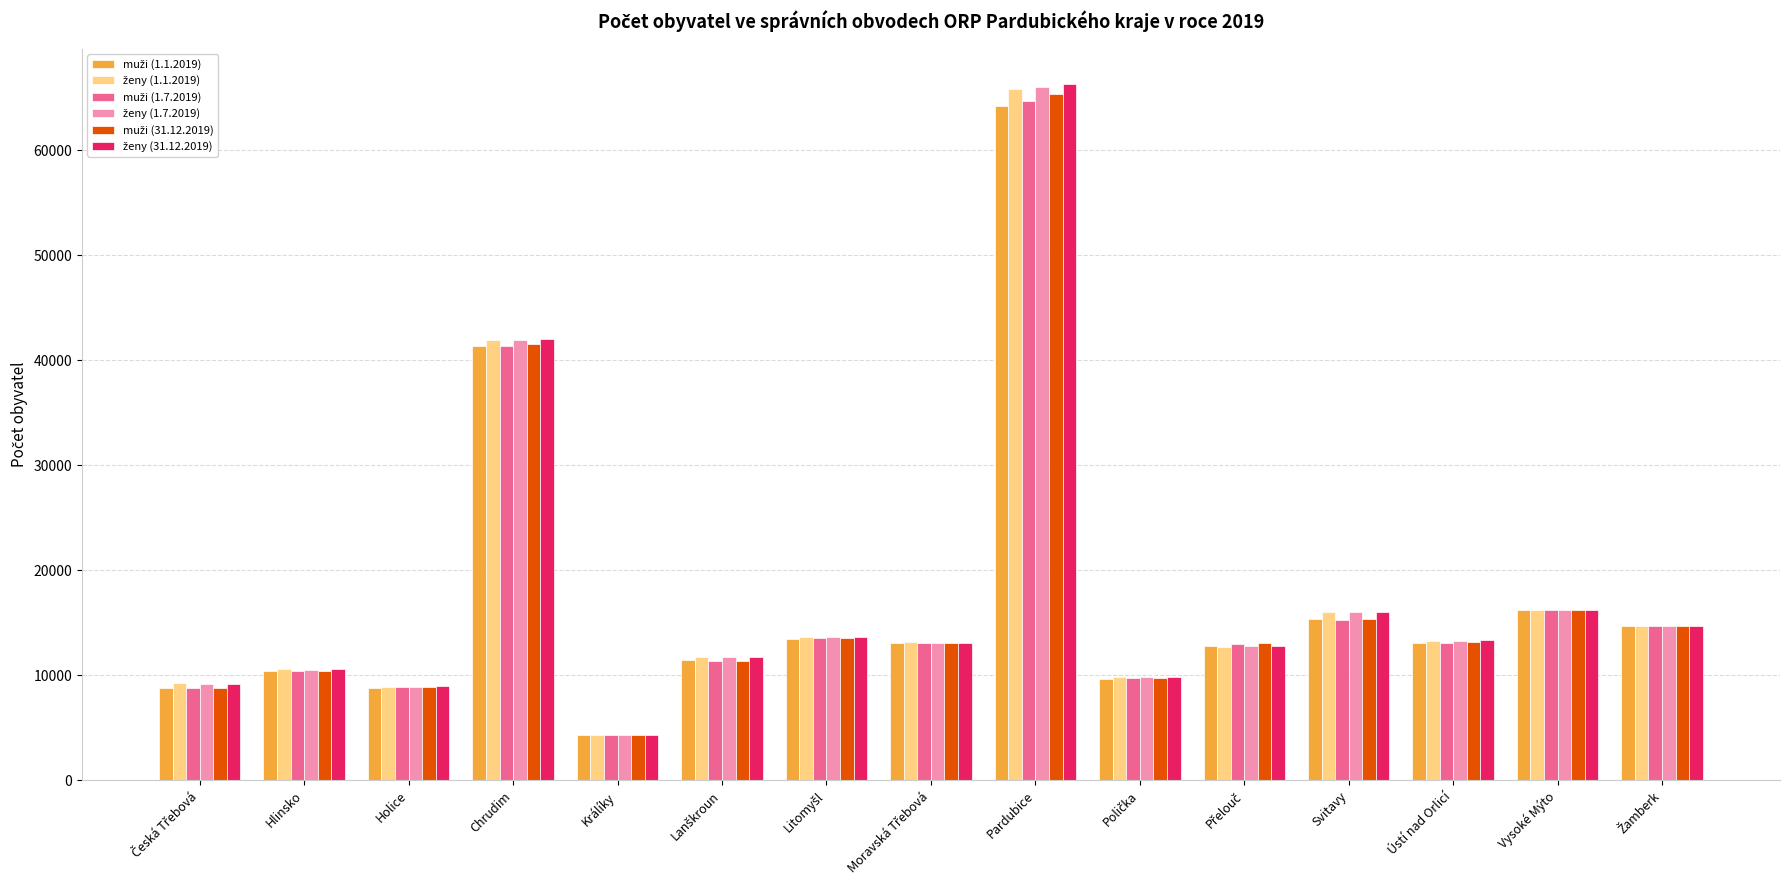

At which category is the sum across all series the highest?

Pardubice